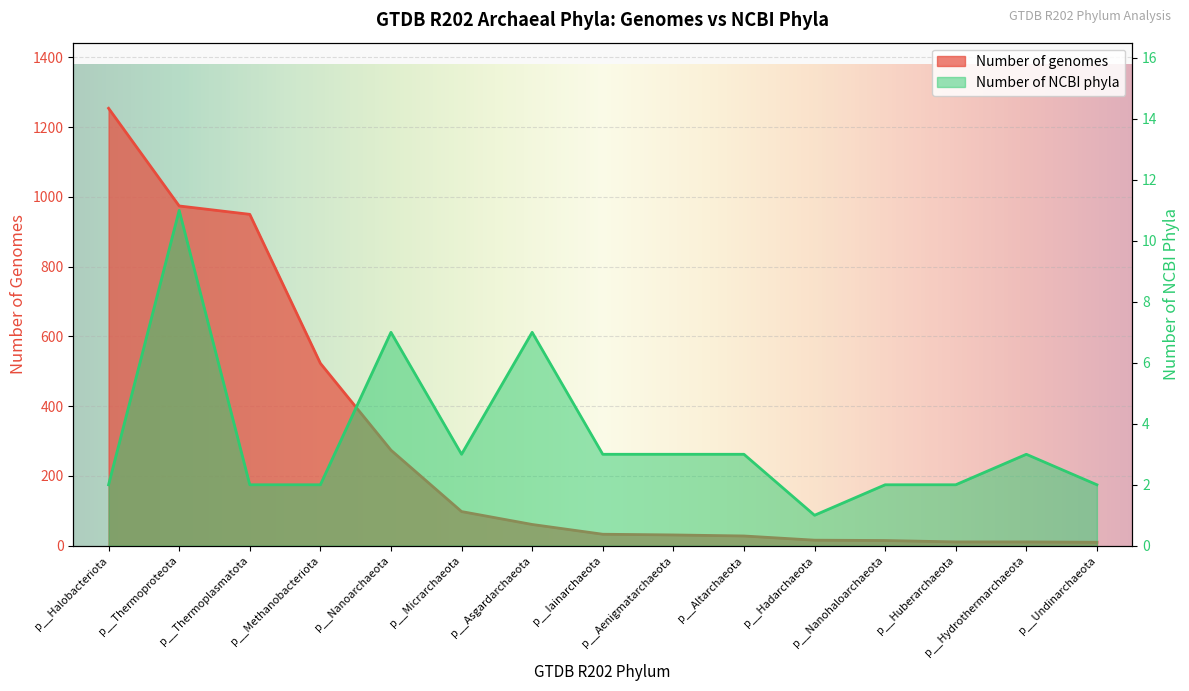

Is it true that Number of genomes equals 680 at p__Methanobacteriota?

False